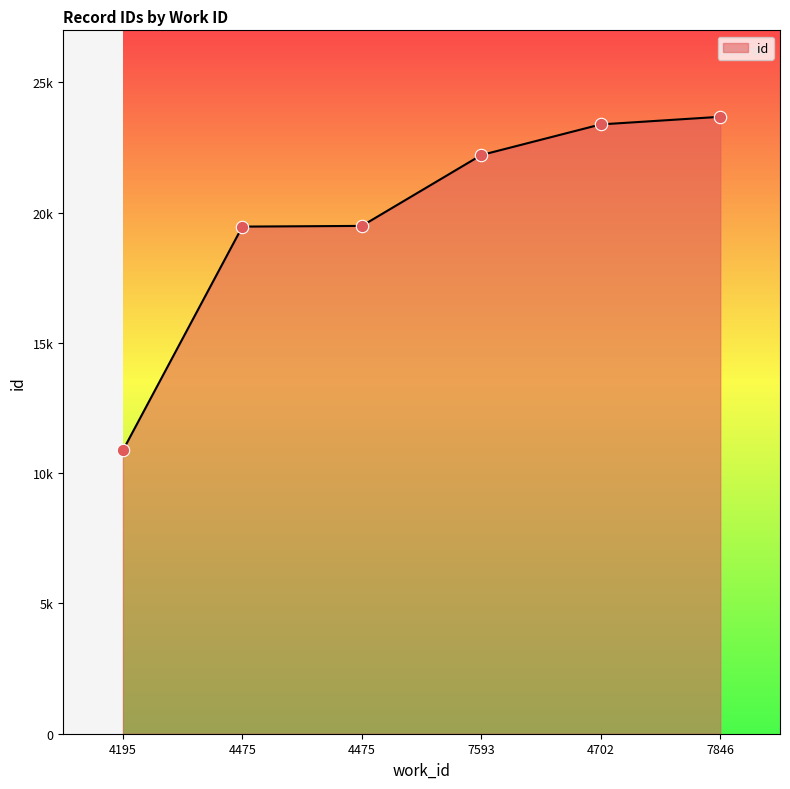

Does the chart have visible grid lines?

No